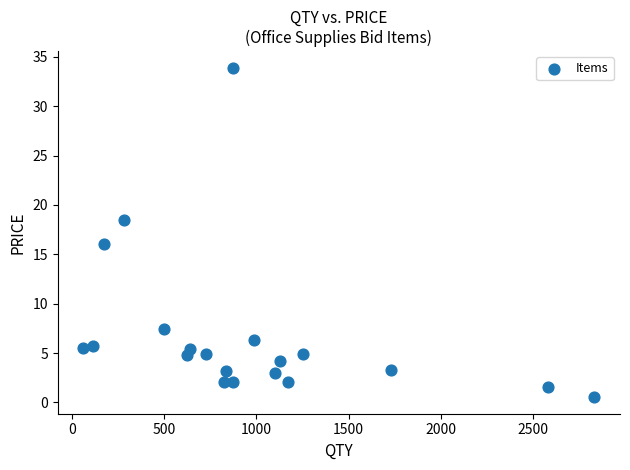

What is the range of Y values (max minus min)?

33.4